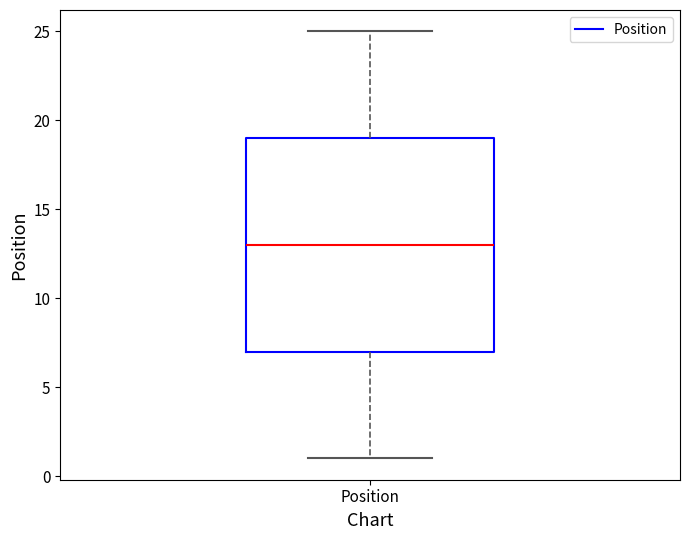

Read this box plot against the y-axis: the position of the median line, the range covered by the box, and the ends of both whiskers. The values are not printed on the chart, so give them approximately, as read against the axis.

median 13, box 7 to 19, whiskers 1 to 25